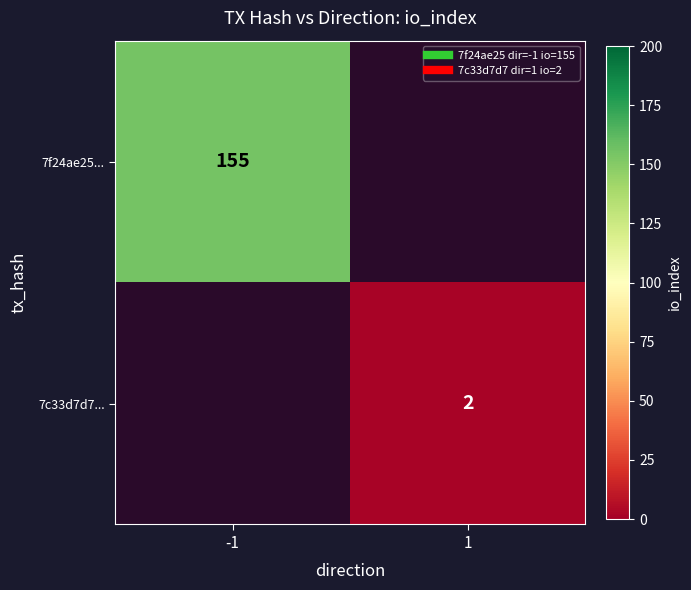

What is the sum of the 7f24ae25... values at 1 and -1?

155